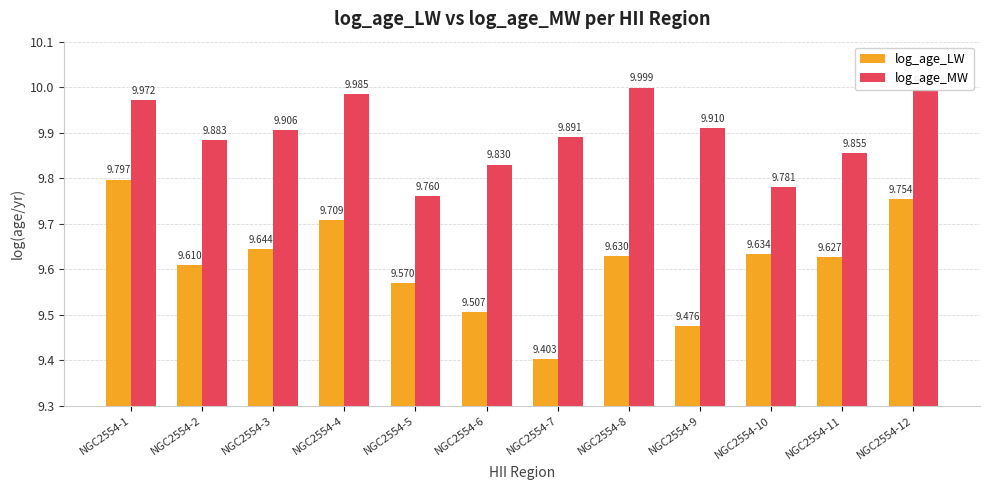

What is the average value of the log_age_MW series?

9.9